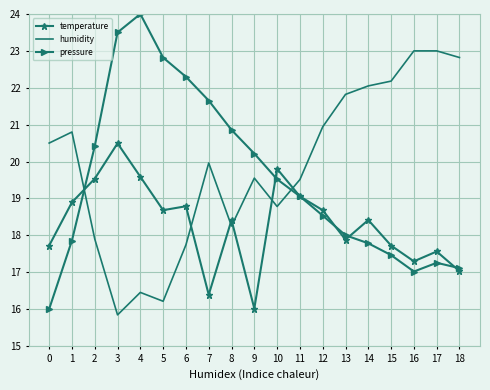

Where does the temperature series first go above 18?

1